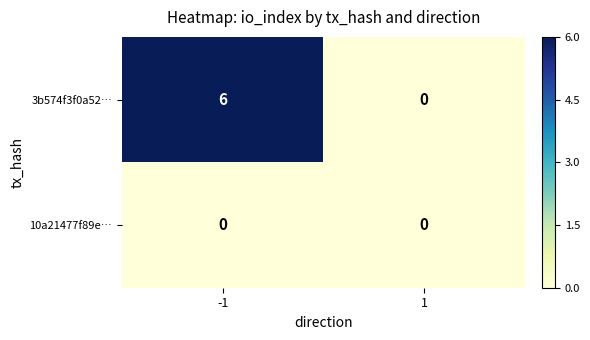

What is the sum of all 3b574f3f0a52… values?

6